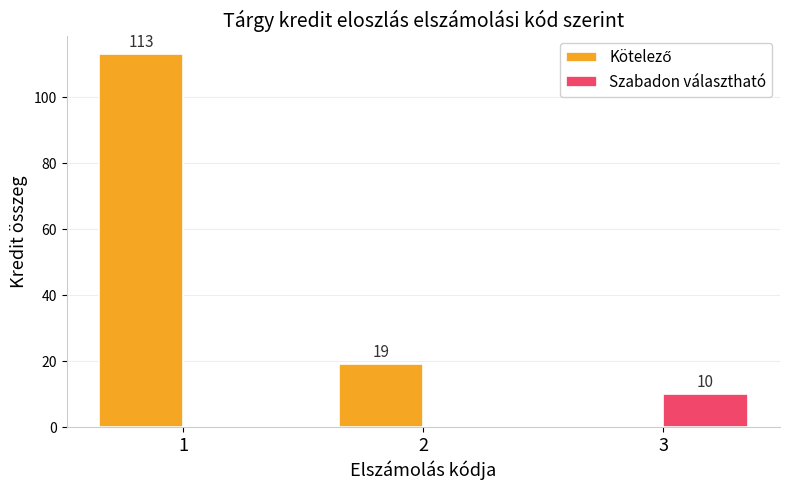

What is the sum of the Szabadon választható values at 3 and 2?

10